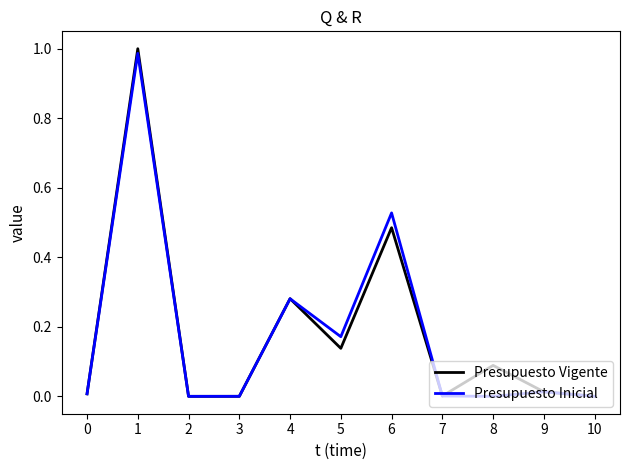

In Presupuesto Vigente, how many points are higher than both neighbors (excluding endpoints)?

4